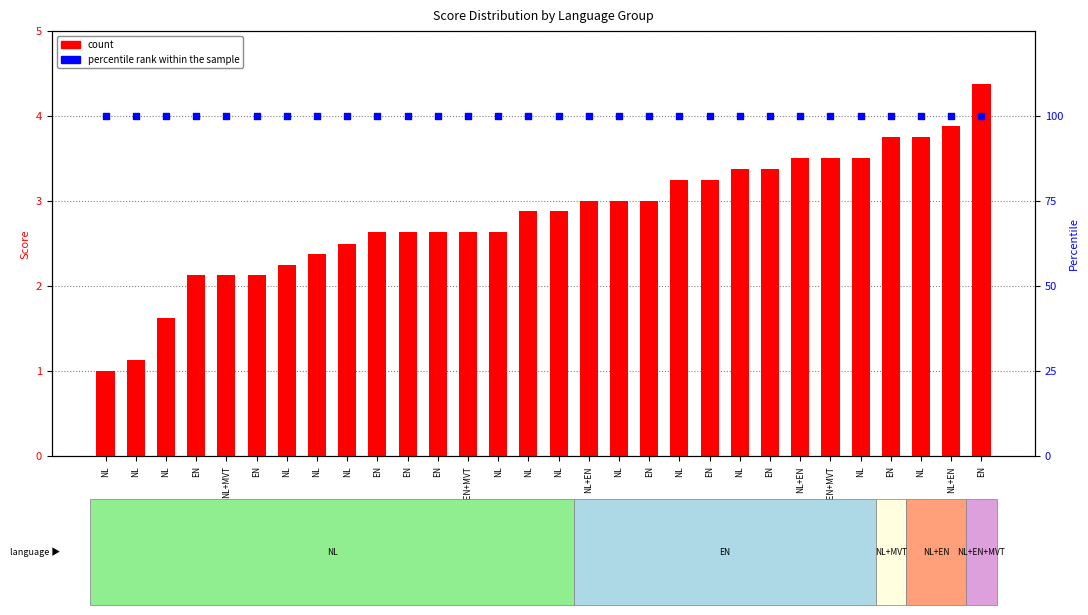

Is the value of percentile rank within the sample at NL greater than the value of count at NL?

Yes